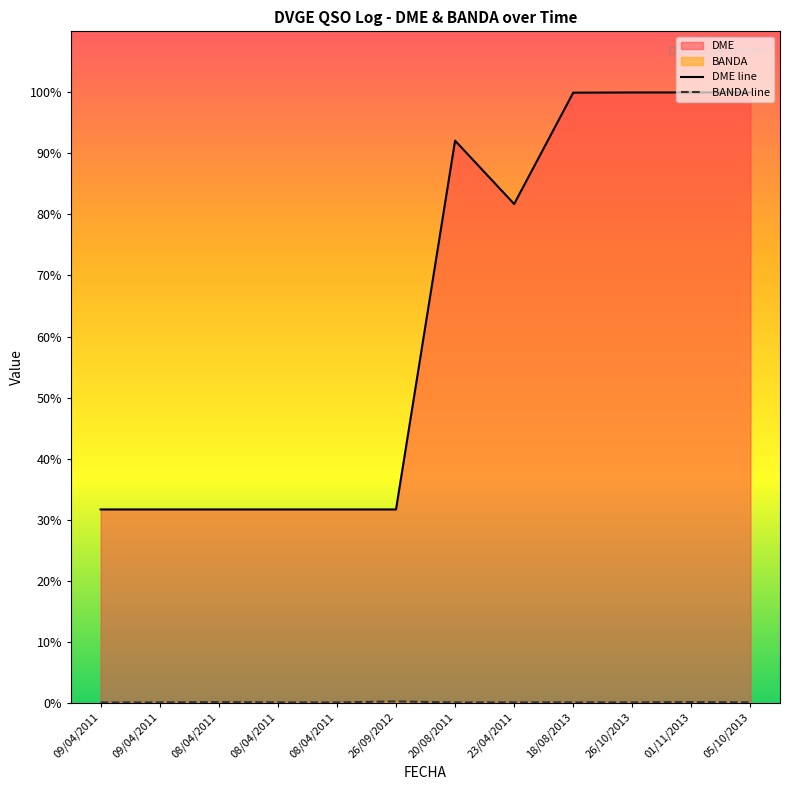

What is the difference between the maximum and minimum values in the BANDA series?

0.2